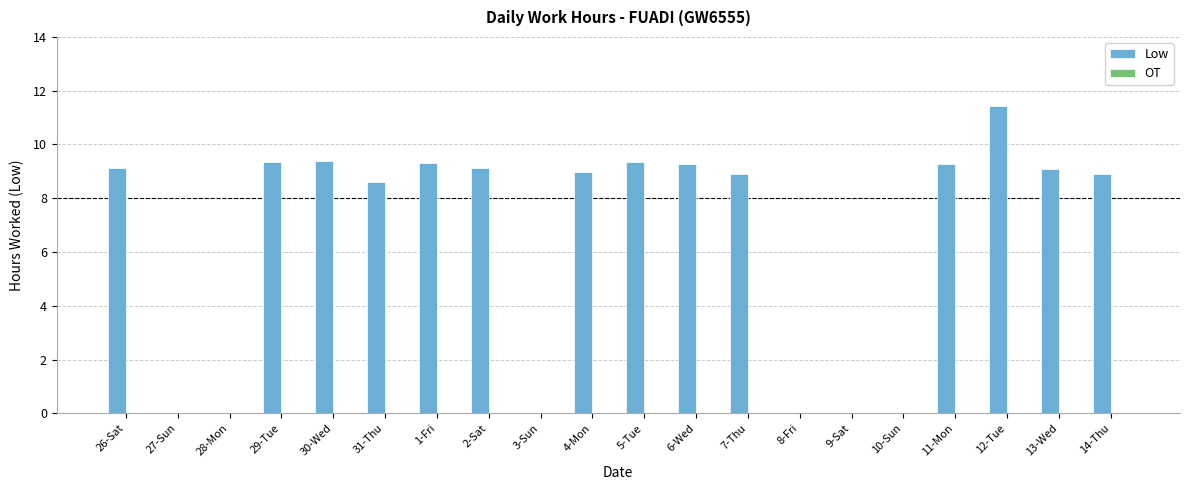

Which has a higher value, 28-Mon or 29-Tue?

29-Tue